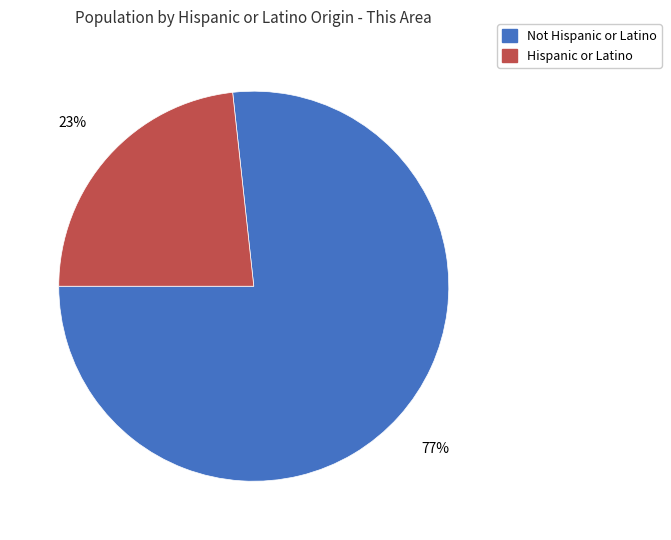

What is the majority slice?

Not Hispanic or Latino